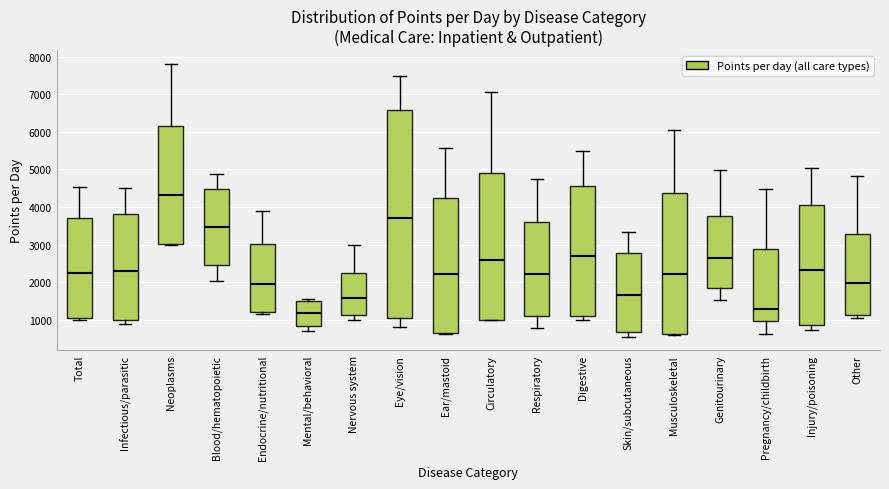

Reading left to right, transcribe this box plot: for each box, give where its median line is, the range the box spans, and where its two whiskers end, as read against the y-axis. The values are not printed on the chart, so give them approximately, as read against the axis.

Total: median 2200, box 1100 to 3700, whiskers 1000 to 4500
Infectious/parasitic: median 2300, box 1000 to 3800, whiskers 900 to 4500
Neoplasms: median 4300, box 3000 to 6200, whiskers 3000 to 7800
Blood/hematopoietic: median 3500, box 2500 to 4500, whiskers 2000 to 4900
Endocrine/nutritional: median 2000, box 1200 to 3000, whiskers 1100 to 3900
Mental/behavioral: median 1200, box 800 to 1500, whiskers 700 to 1500 (just above the box's upper edge)
Nervous system: median 1600, box 1100 to 2200, whiskers 1000 to 3000
Eye/vision: median 3700, box 1100 to 6600, whiskers 800 to 7500
Ear/mastoid: median 2200, box 600 to 4200, whiskers 600 to 5600
Circulatory: median 2600, box 1000 to 4900, whiskers 1000 to 7100
Respiratory: median 2200, box 1100 to 3600, whiskers 800 to 4800
Digestive: median 2700, box 1100 to 4600, whiskers 1000 to 5500
Skin/subcutaneous: median 1600, box 700 to 2800, whiskers 500 to 3300
Musculoskeletal: median 2200, box 600 to 4400, whiskers 600 to 6100
Genitourinary: median 2600, box 1800 to 3800, whiskers 1500 to 5000
Pregnancy/childbirth: median 1300, box 1000 to 2900, whiskers 600 to 4500
Injury/poisoning: median 2300, box 900 to 4100, whiskers 700 to 5100
Other: median 2000, box 1100 to 3300, whiskers 1000 to 4800